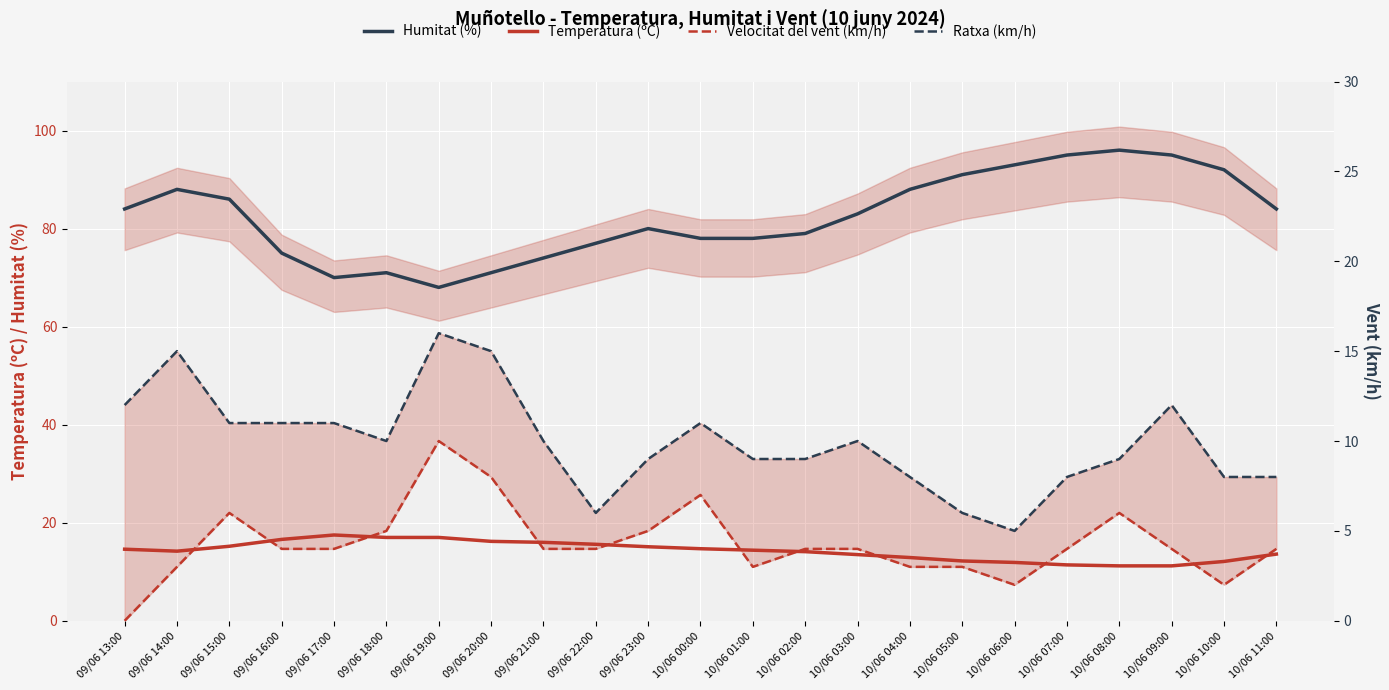

Which category has the lowest value across all series?

09/06 13:00